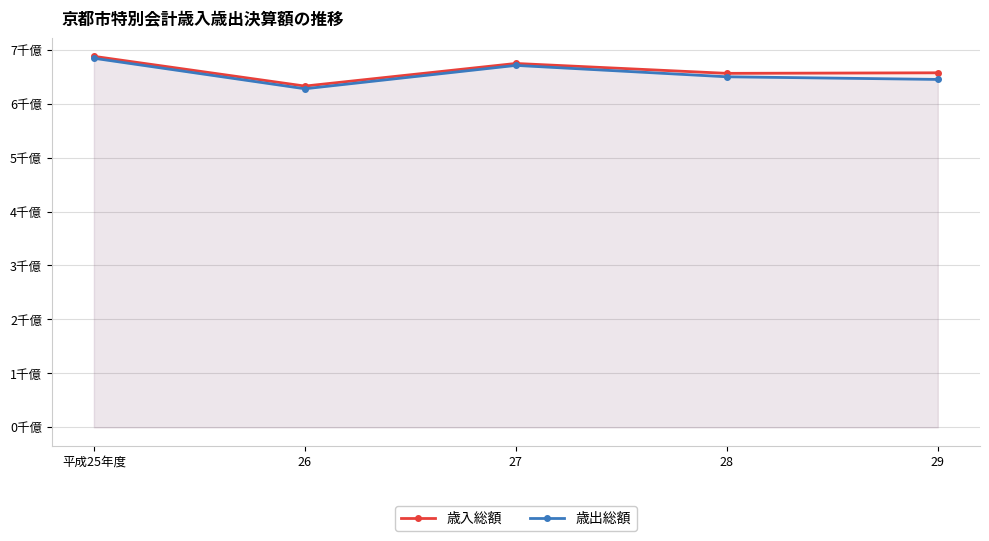

What are all the series names shown in the legend?

歳入総額, 歳出総額